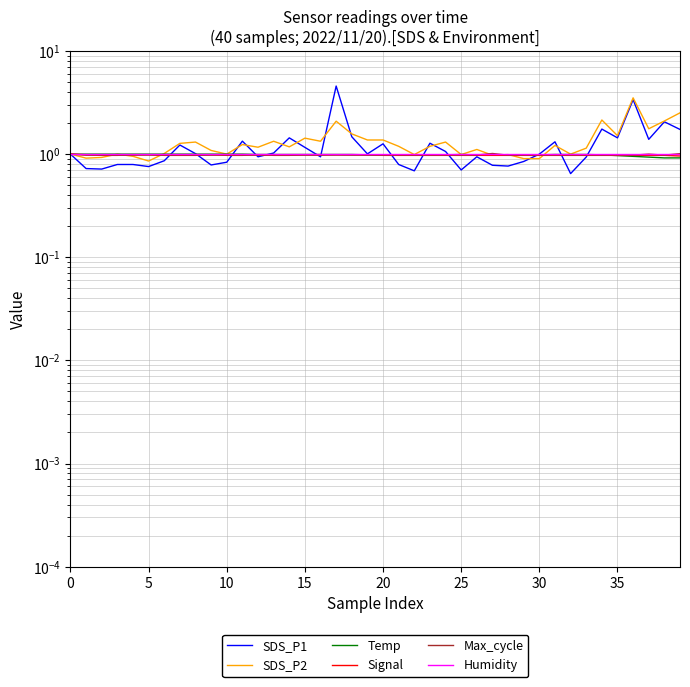

How many lines are shown in the chart?

6